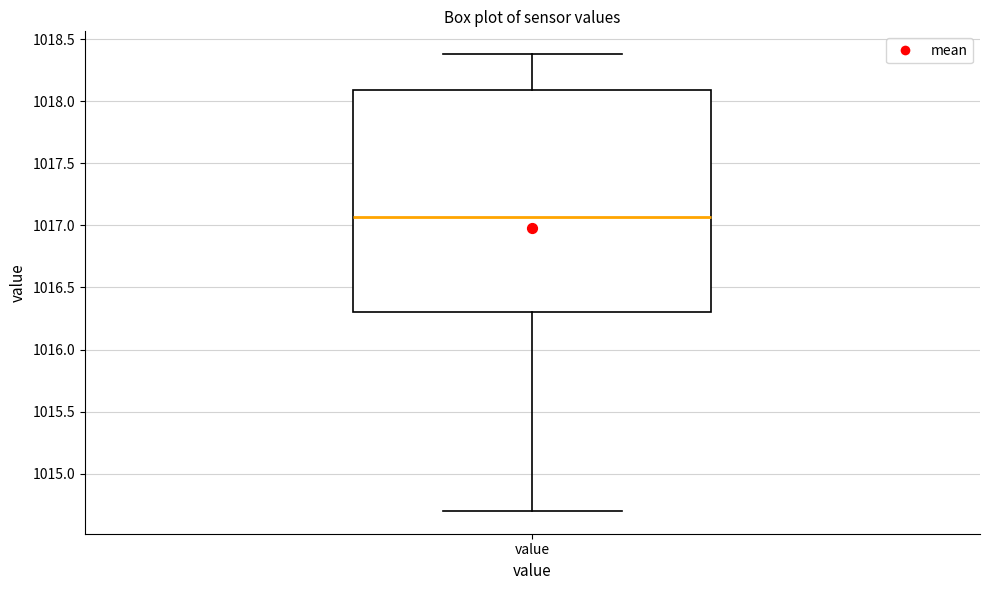

Read this box plot against the y-axis: the position of the median line, the range covered by the box, and the ends of both whiskers. The values are not printed on the chart, so give them approximately, as read against the axis.

median 1017.05, box 1016.30 to 1018.10, whiskers 1014.70 to 1018.40